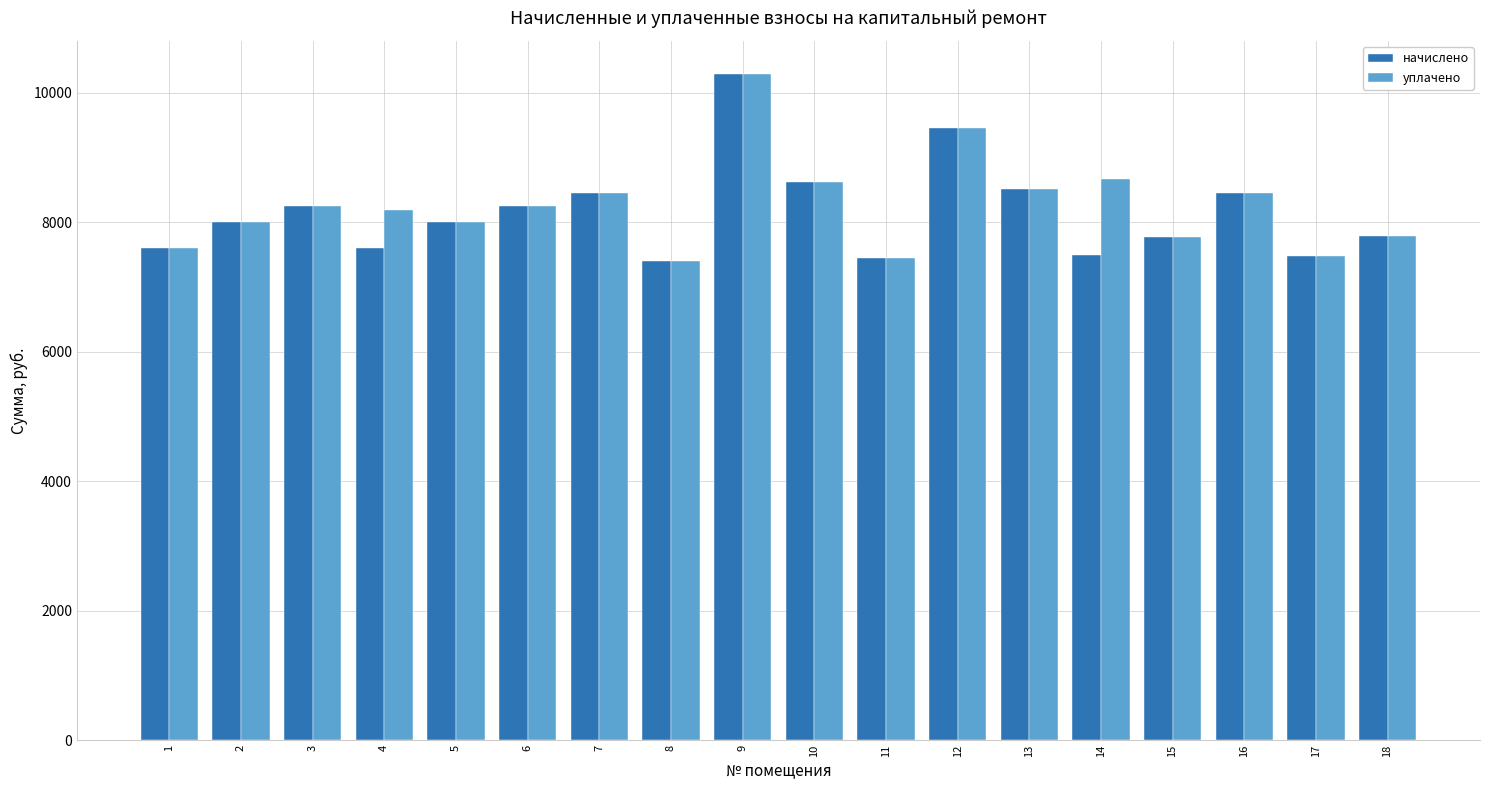

What is the sum of the начислено values at 14 and 10?

16129.4